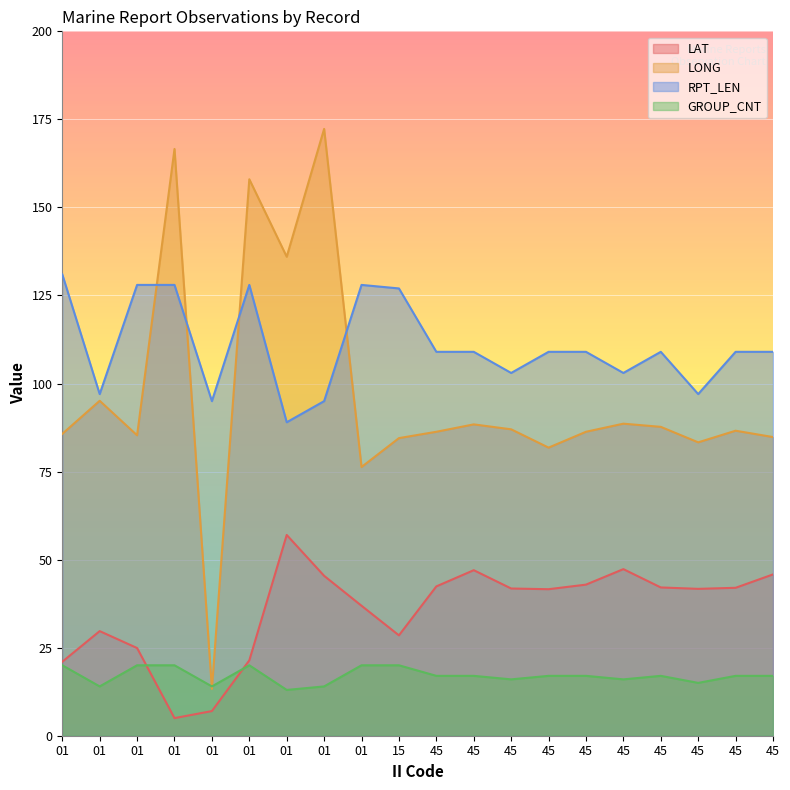

Reading right to left, extract all data points from this chart.

LAT: 45.8	42.0	41.7	42.1	47.3	42.9	41.6	41.8	47.0	42.4	28.5	36.9	45.4	57.0	21.4	7.0	5.0	24.9	29.7	21.0
LONG: 84.8	86.6	83.3	87.7	88.6	86.3	81.8	87.0	88.4	86.3	84.5	76.3	172.3	136.0	158.0	13.3	166.6	85.3	95.1	85.7
RPT_LEN: 109.0	109.0	97.0	109.0	103.0	109.0	109.0	103.0	109.0	109.0	127.0	128.0	95.0	89.0	128.0	95.0	128.0	128.0	97.0	131.0
GROUP_CNT: 17.0	17.0	15.0	17.0	16.0	17.0	17.0	16.0	17.0	17.0	20.0	20.0	14.0	13.0	20.0	14.0	20.0	20.0	14.0	20.0